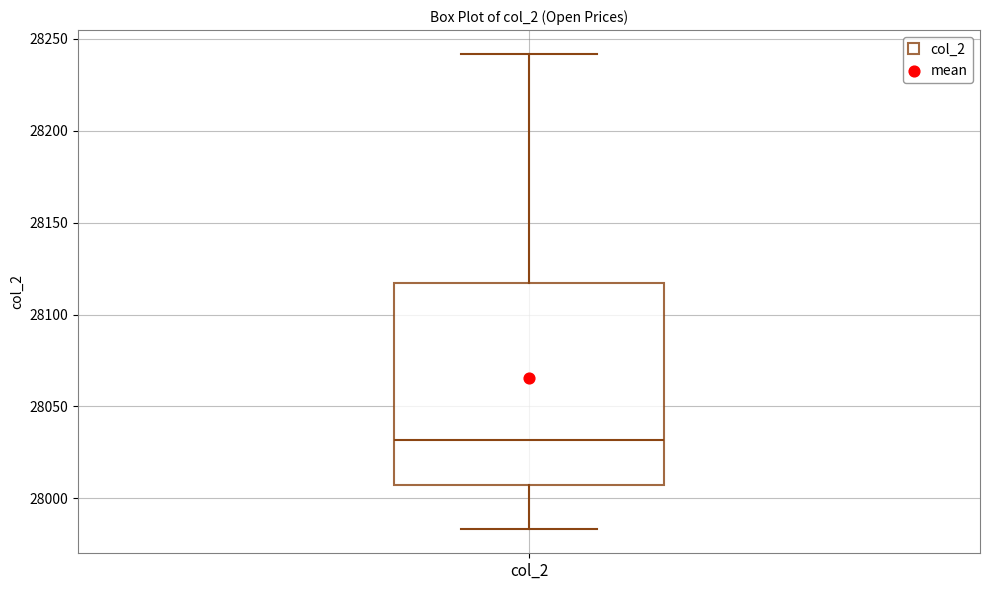

Transcribe this box plot: give where the median line is, the range the box spans, and where the two whiskers end, as read against the y-axis. The values are not printed on the chart, so give them approximately, as read against the axis.

median 28030, box 28005 to 28115, whiskers 27985 to 28240